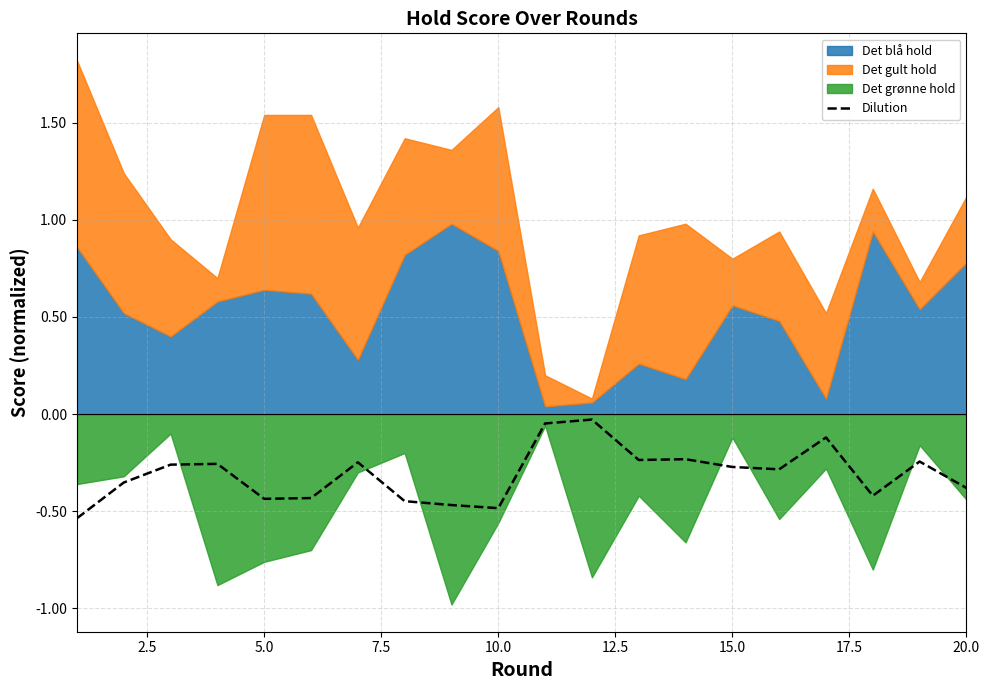

True or false: Dilution has a value of -0.4 at 20.0.

True